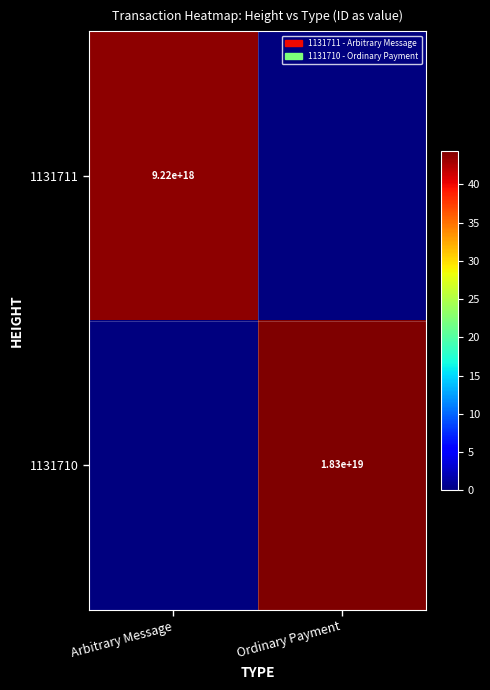

The 1131710 series shows 18300000000000000000 at Ordinary Payment. True or false?

True